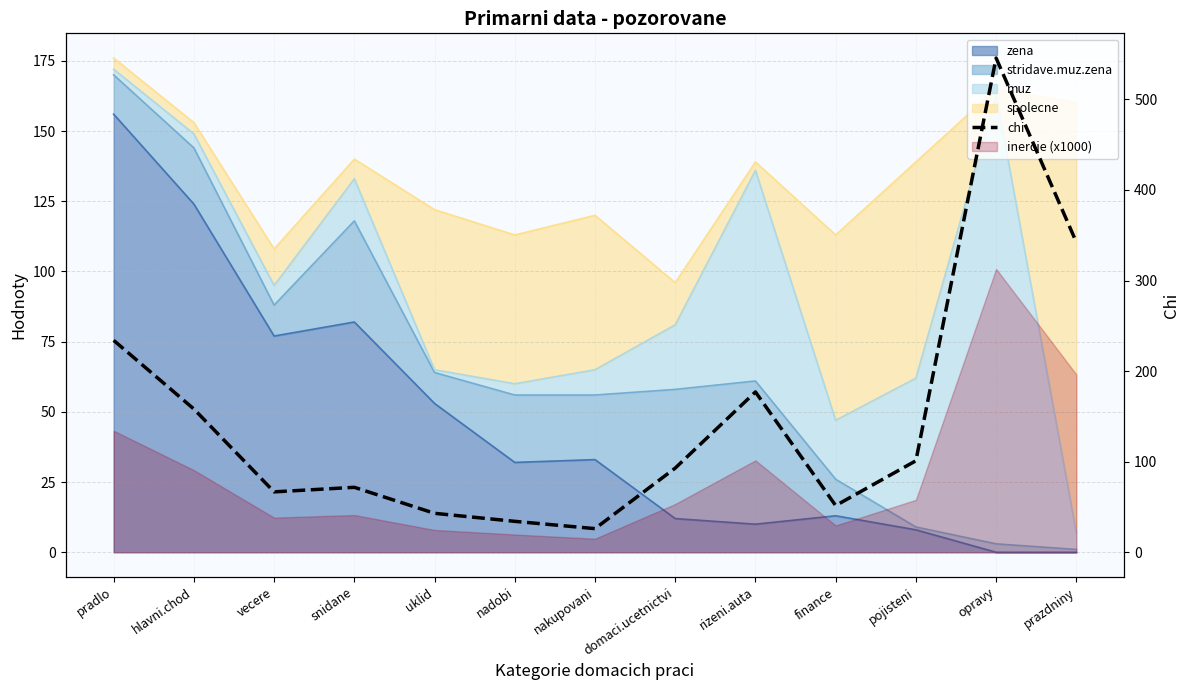

Reading right to left, transcribe all the data shown in this chart.

prazdniny=342.4	opravy=545.7	pojisteni=101.0	finance=51.6	rizeni.auta=177.0	domaci.ucetnictvi=93.0	nakupovani=26.1	nadobi=34.2	uklid=43.0	snidane=71.7	vecere=66.7	hlavni.chod=158.2	pradlo=234.0